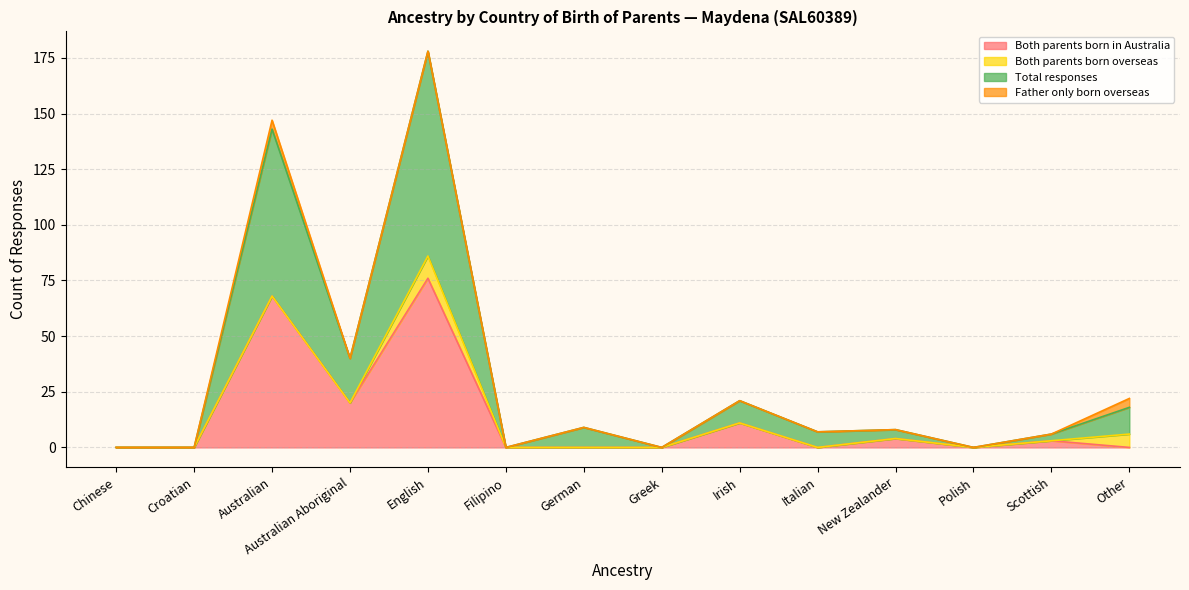

At how many categories does at least one series exceed 23?

3